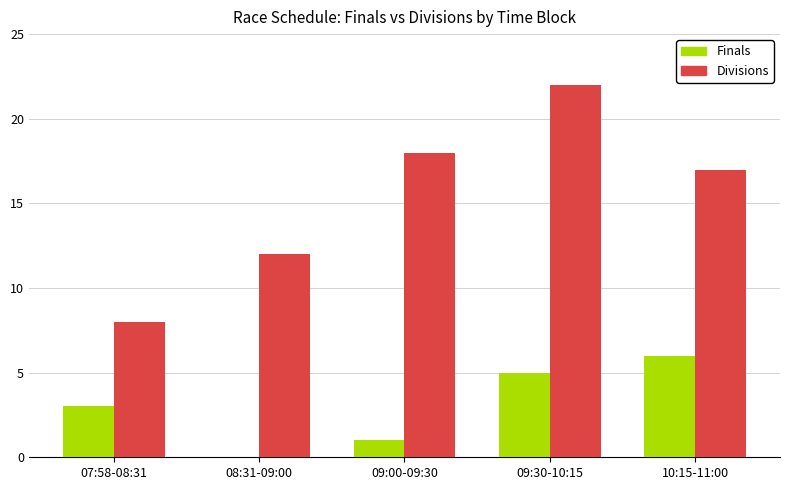

What is the sum of all Divisions values?

77